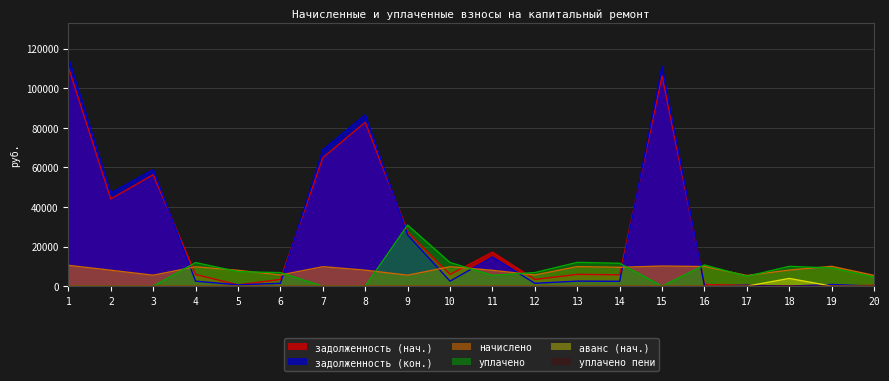

What are all the series names shown in the legend?

задолженность (нач.), задолженность (кон.), начислено, уплачено, аванс (нач.), уплачено пени